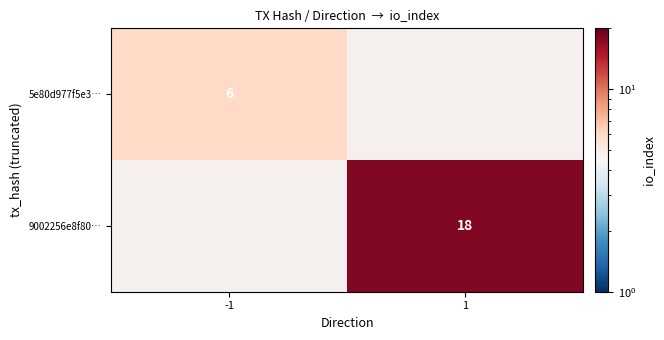

True or false: 5e80d977f5e3… has a value of 10 at -1.

False